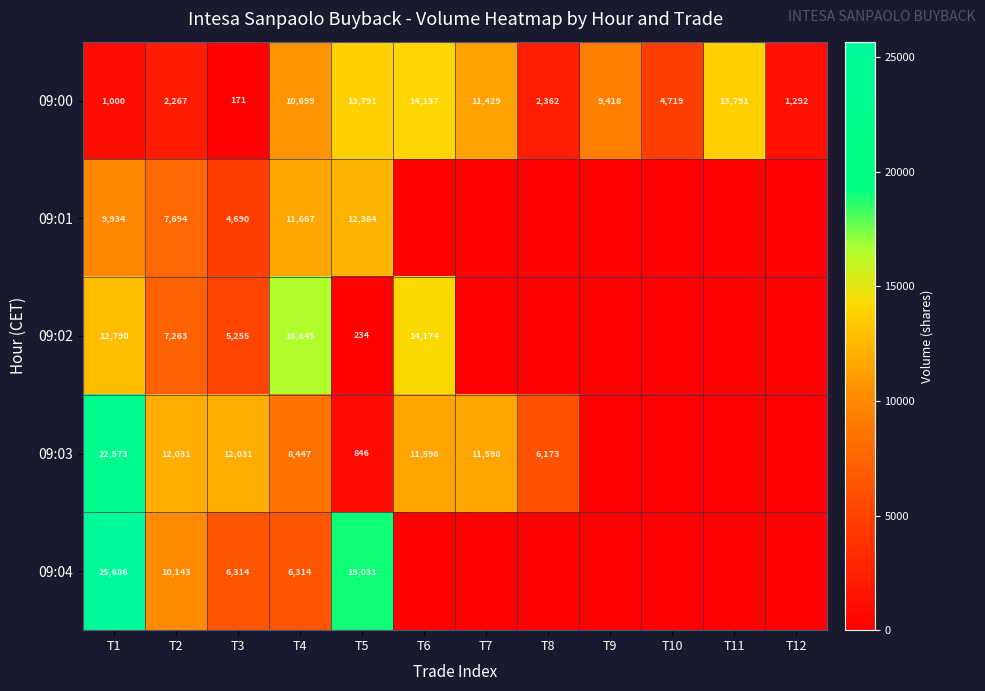

Which has a higher value, T4 or T7?

T7